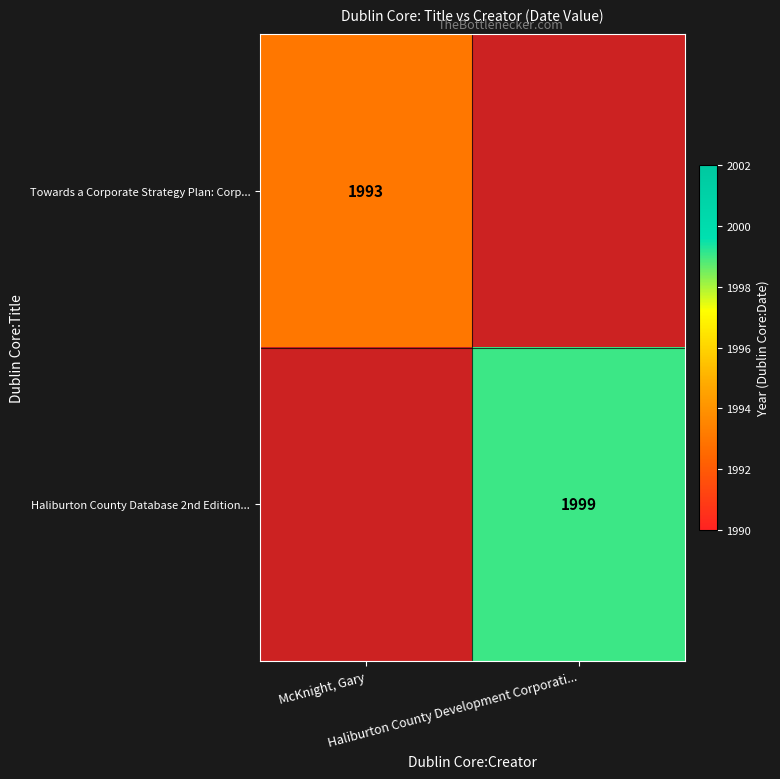

Where is Towards a Corporate Strategy Plan: Corp... nearest to the value 1993?

McKnight, Gary